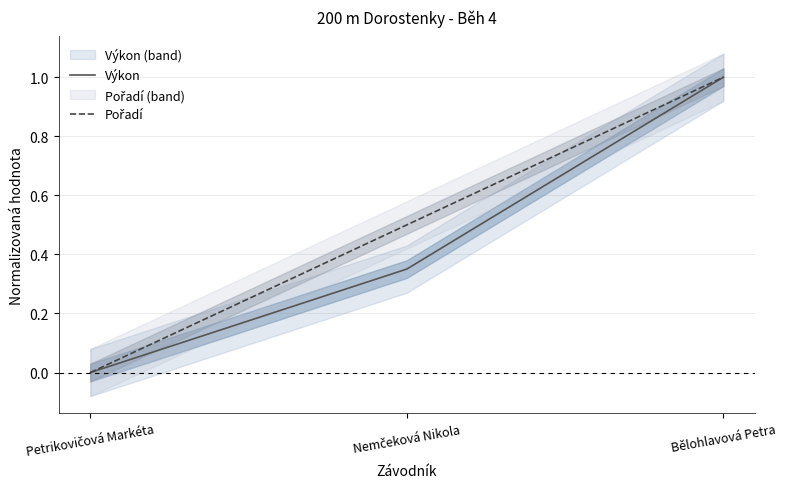

At how many categories does at least one series exceed 0?

2